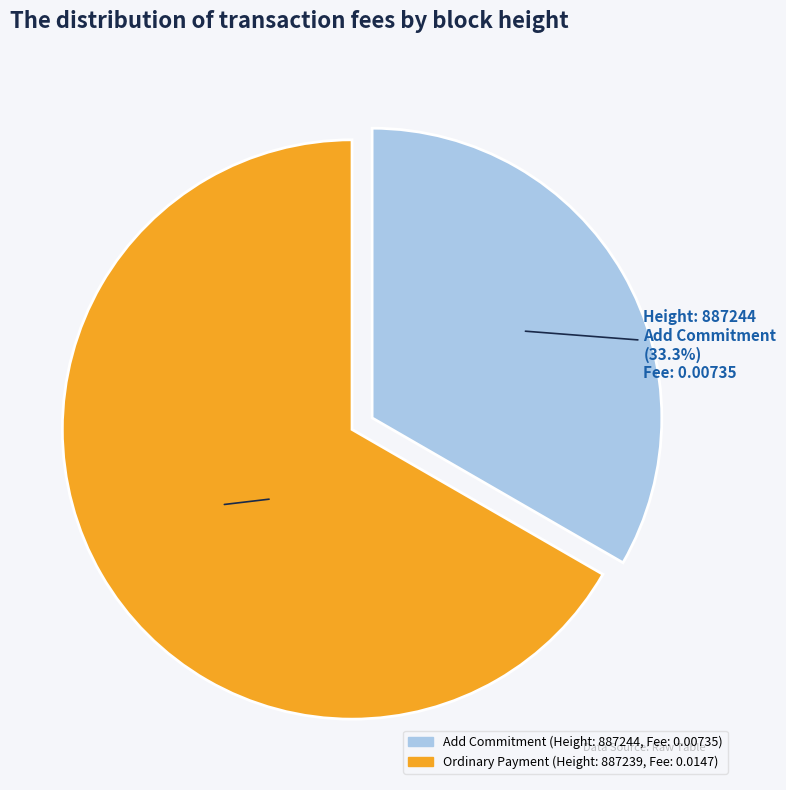

What is the smallest slice in the pie chart?

Add Commitment